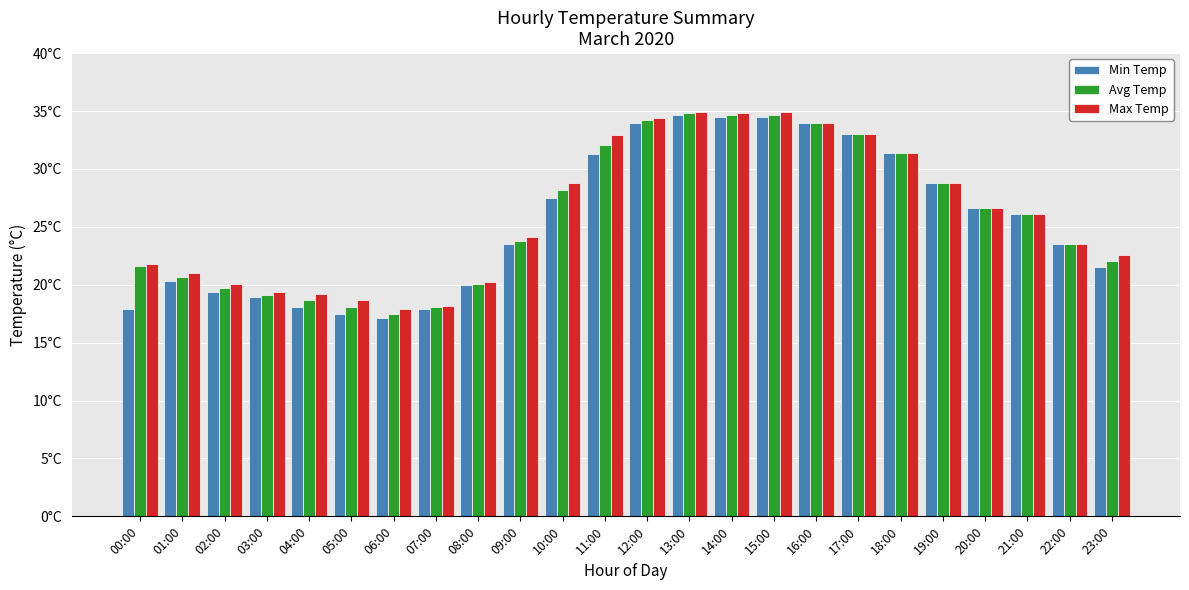

List the series in order of their overall mean, lowest first.

Min Temp, Avg Temp, Max Temp